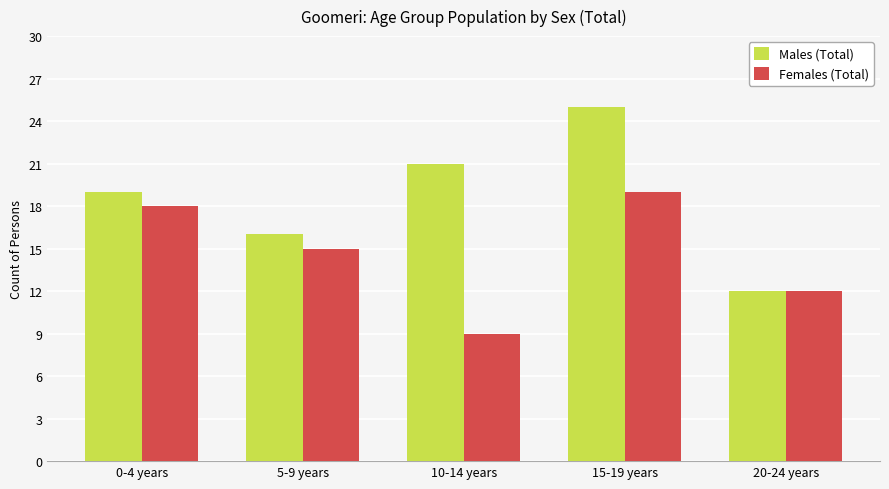

The value of Males (Total) at 15-19 years is 37. True or false?

False